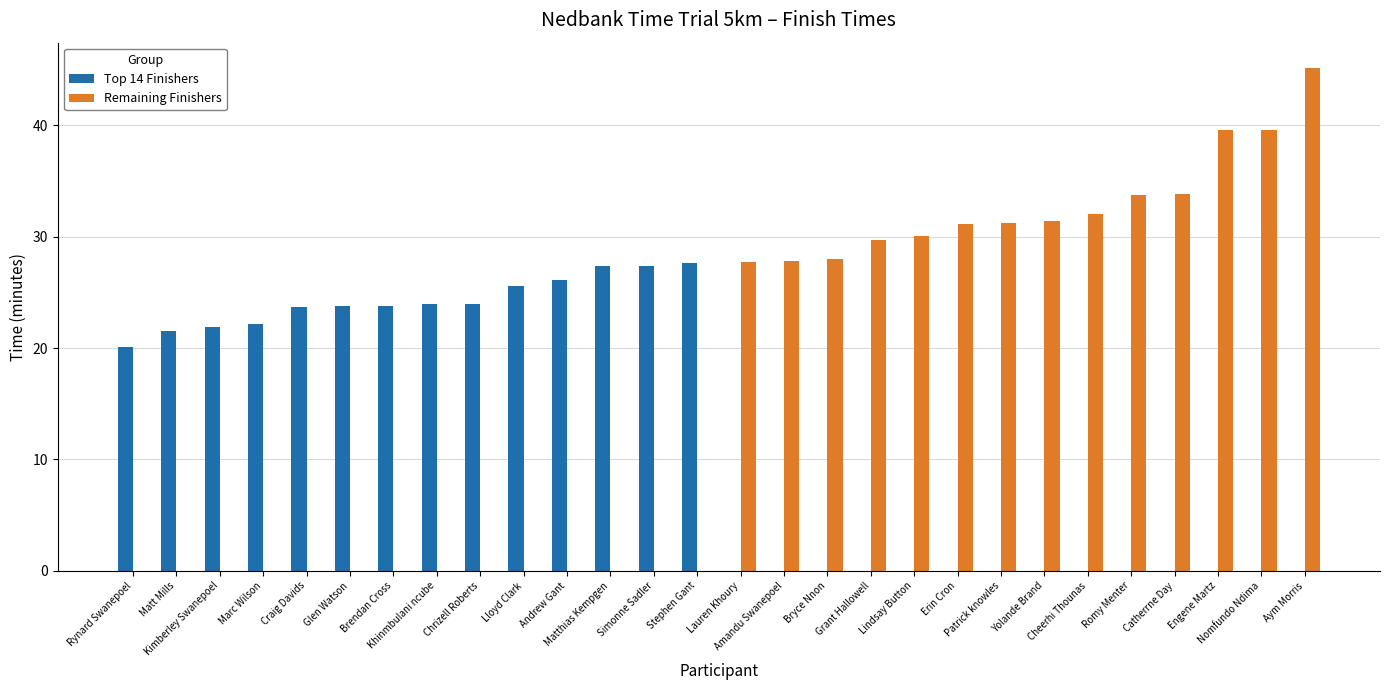

Which category has the highest value in the Remaining Finishers series?

Aym Morris